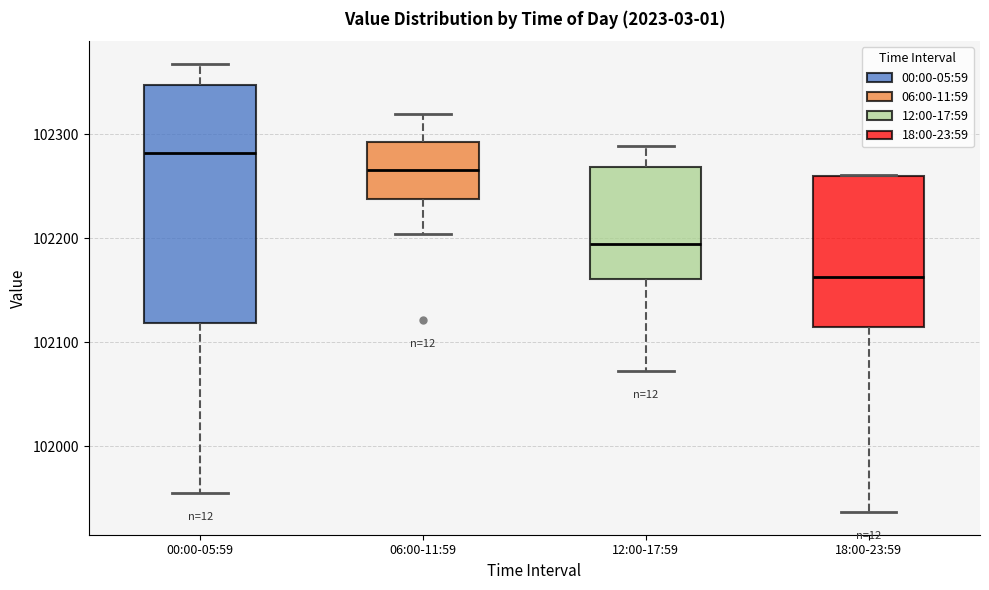

Reading left to right, transcribe this box plot: for each box, give where its median line is, the range the box spans, and where its two whiskers end, as read against the y-axis. The values are not printed on the chart, so give them approximately, as read against the axis.

00:00-05:59: median 102280, box 102120 to 102350, whiskers 101960 to 102370
06:00-11:59: median 102270, box 102240 to 102290, whiskers 102200 to 102320
12:00-17:59: median 102190, box 102160 to 102270, whiskers 102070 to 102290
18:00-23:59: median 102160, box 102110 to 102260, whiskers 101940 to 102260